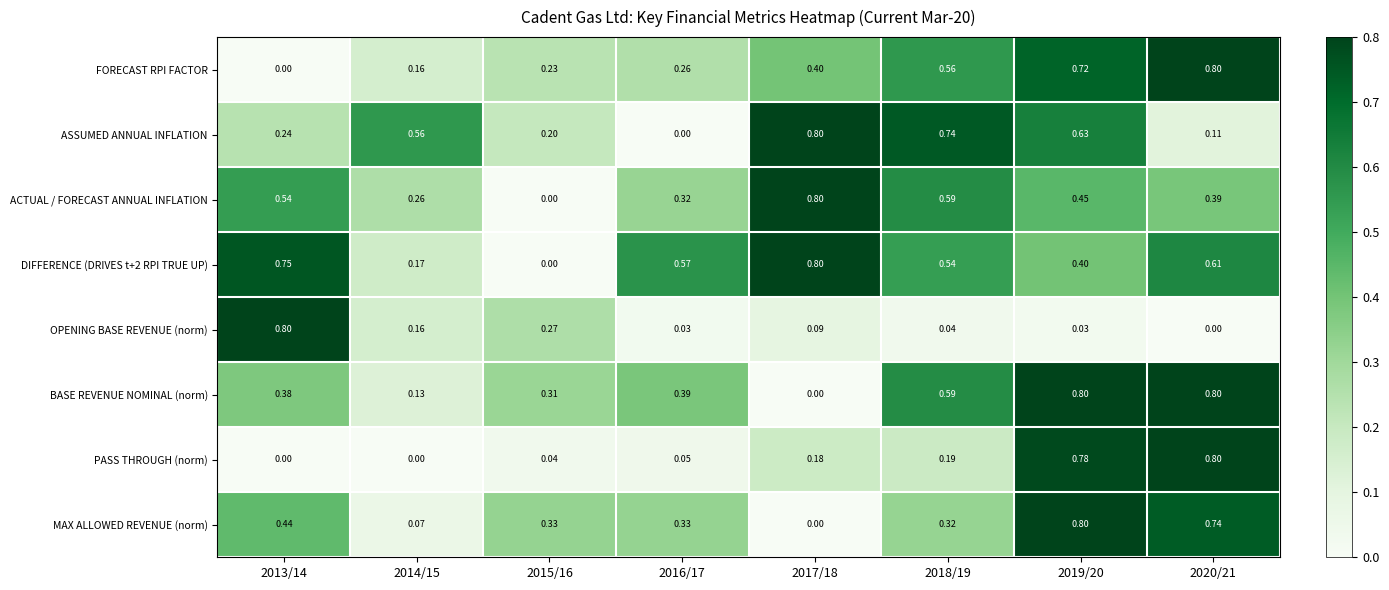

Is the value of MAX ALLOWED REVENUE (norm) at 2018/19 greater than the value of PASS THROUGH (norm) at 2016/17?

Yes